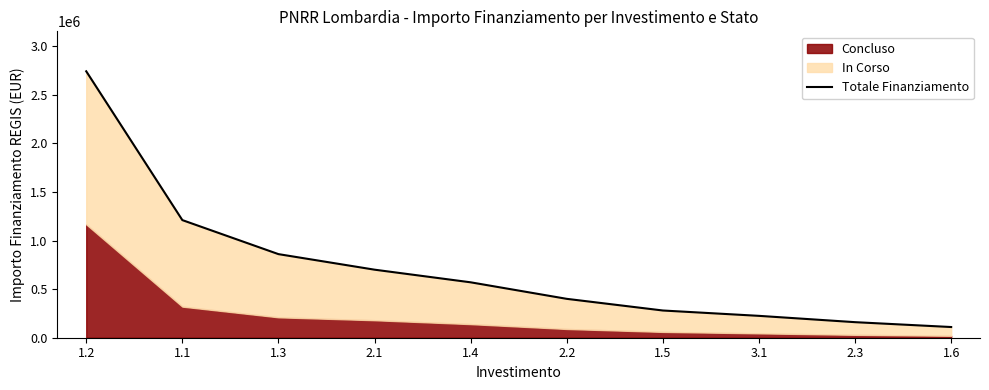

Reading left to right, transcribe all the data shown in this chart.

1.2=2740836	1.1=1210000	1.3=860000	2.1=700000	1.4=570000	2.2=400000	1.5=280000	3.1=225000	2.3=160000	1.6=110000